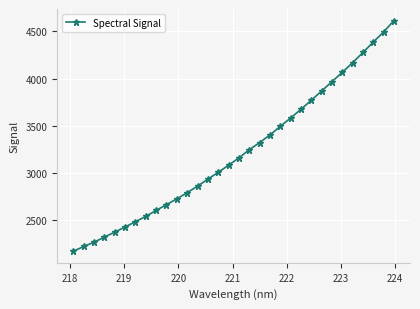

What is the difference between the maximum and minimum values?

2446.5